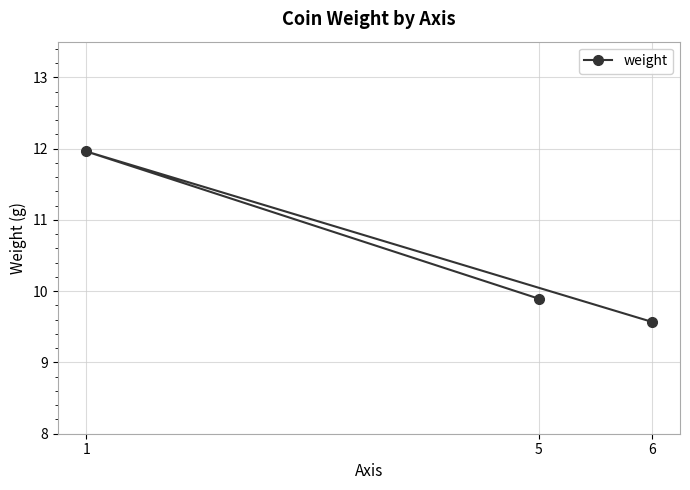

Rank the categories by value from highest to lowest.

1, 5, 6